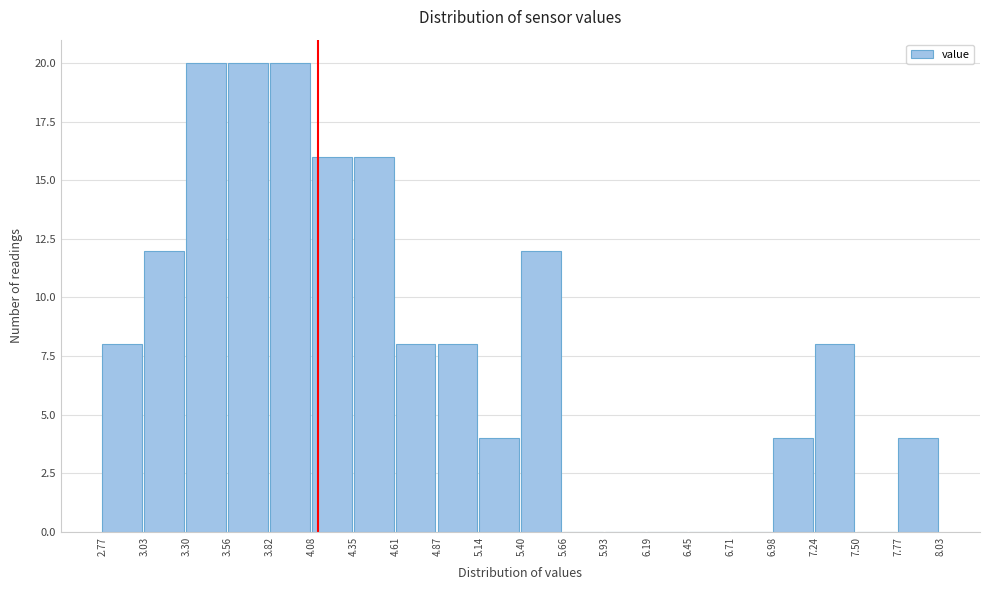

Reading left to right, transcribe this chart: for each bar, give the range it covers on the x-axis and its height. The values are not printed on the chart, so give them approximately, as read against the axis.

2.77 to 3.03: 8
3.03 to 3.30: 12
3.30 to 3.56: 20
3.56 to 3.82: 20
3.82 to 4.08: 20
4.08 to 4.35: 16
4.35 to 4.61: 16
4.61 to 4.87: 8
4.87 to 5.14: 8
5.14 to 5.40: 4
5.40 to 5.66: 12
5.66 to 5.93: 0
5.93 to 6.19: 0
6.19 to 6.45: 0
6.45 to 6.71: 0
6.71 to 6.98: 0
6.98 to 7.24: 4
7.24 to 7.50: 8
7.50 to 7.77: 0
7.77 to 8.03: 4